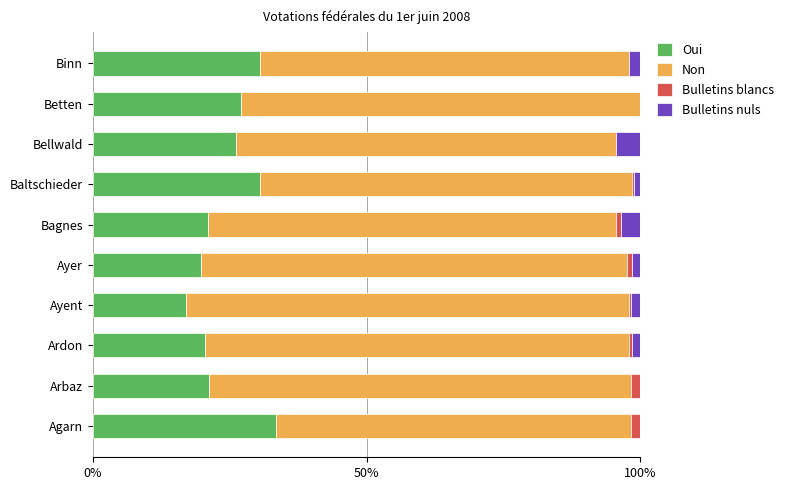

At which label does Oui reach its peak?

Agarn